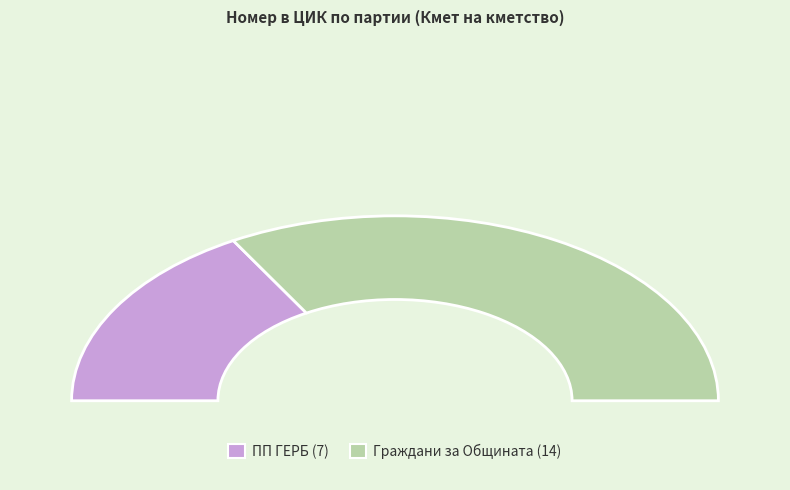

What is the change in value from ПП ГЕРБ to Граждани за Общината?

+7